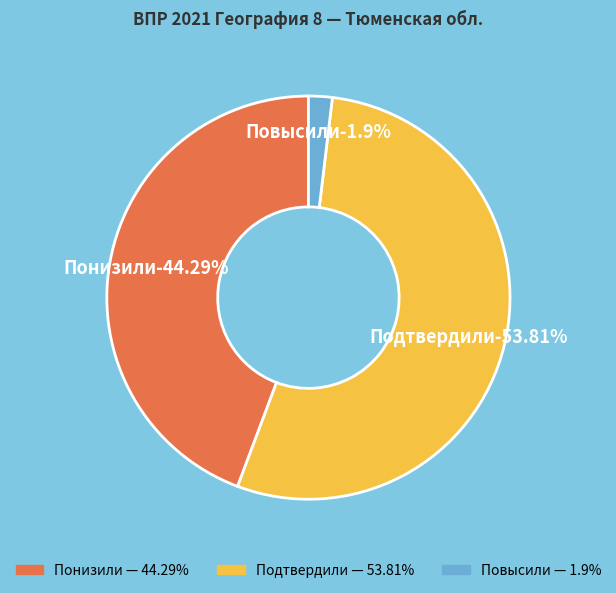

True or false: Понизили accounts for 44% of the total.

True